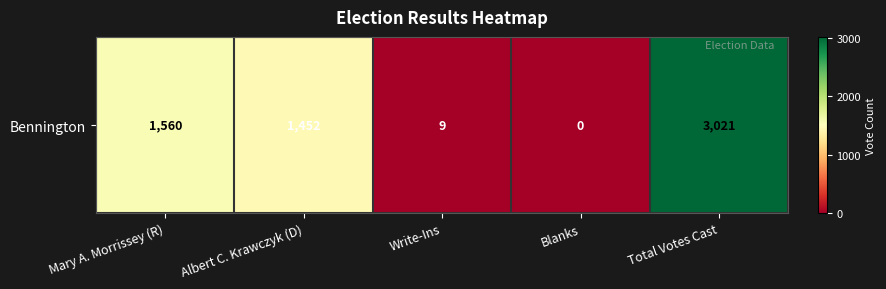

List the labels in order of value, largest first.

Total Votes Cast, Mary A. Morrissey (R), Albert C. Krawczyk (D), Write-Ins, Blanks